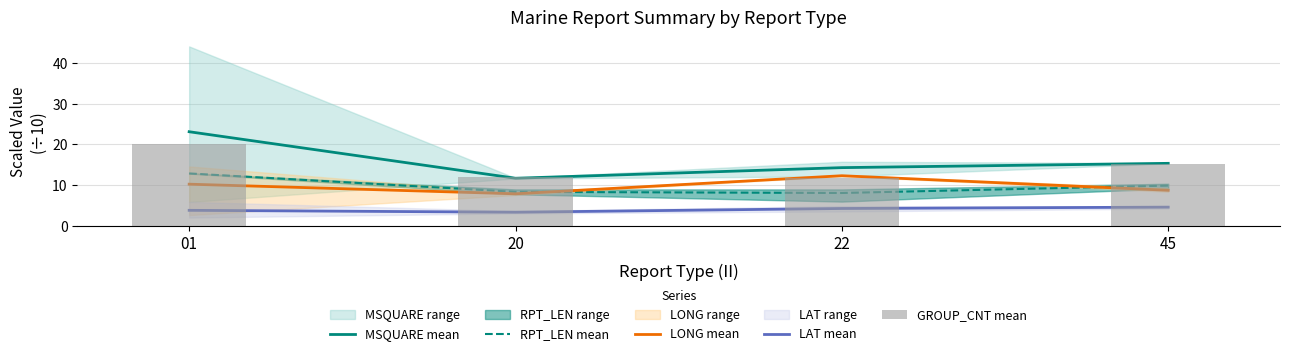

What are all the series names shown in the legend?

MSQUARE mean, RPT_LEN mean, LONG mean, LAT mean, GROUP_CNT mean